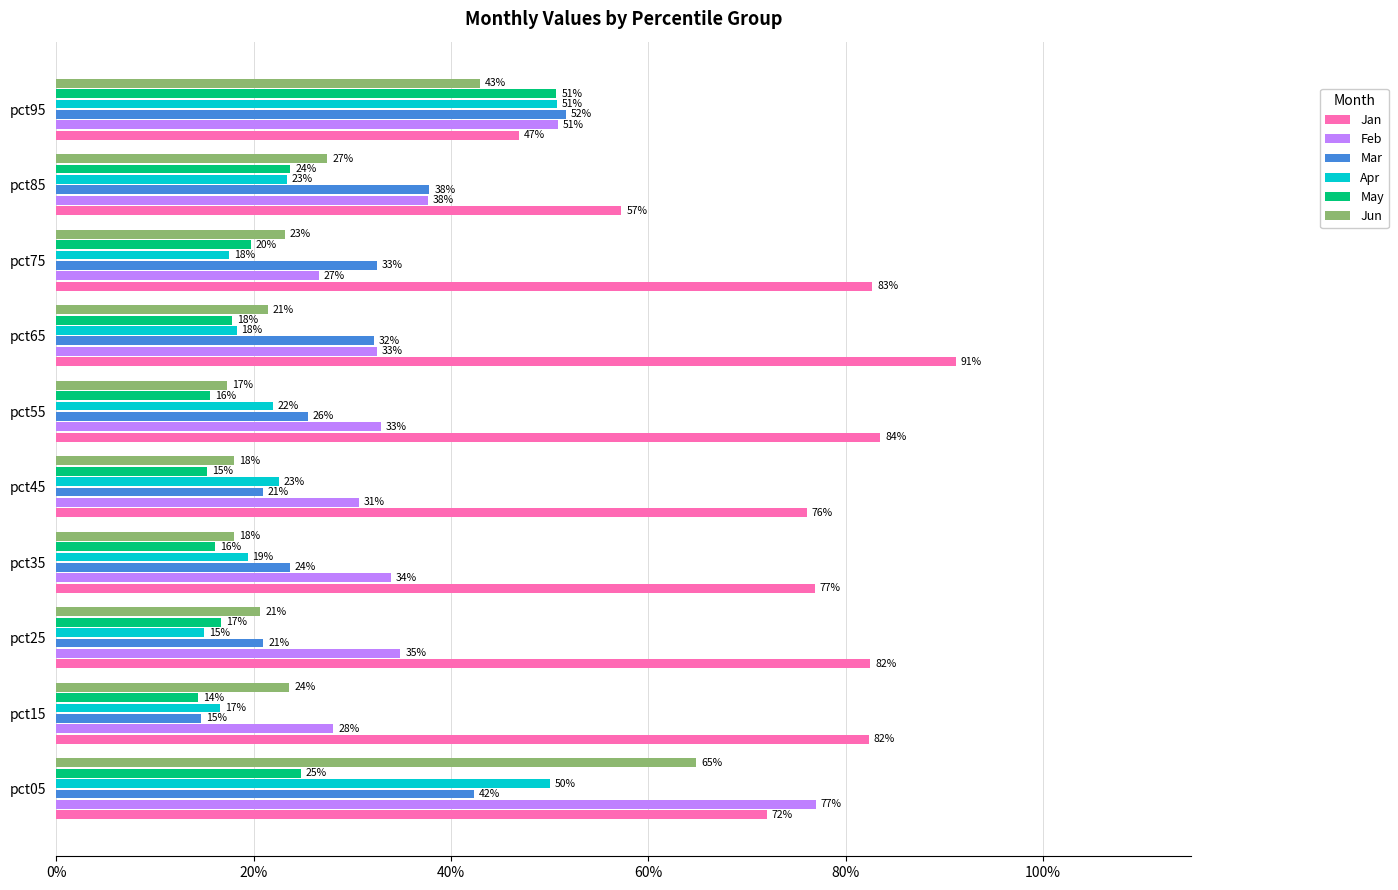

What is the minimum value shown in the chart?

0.1